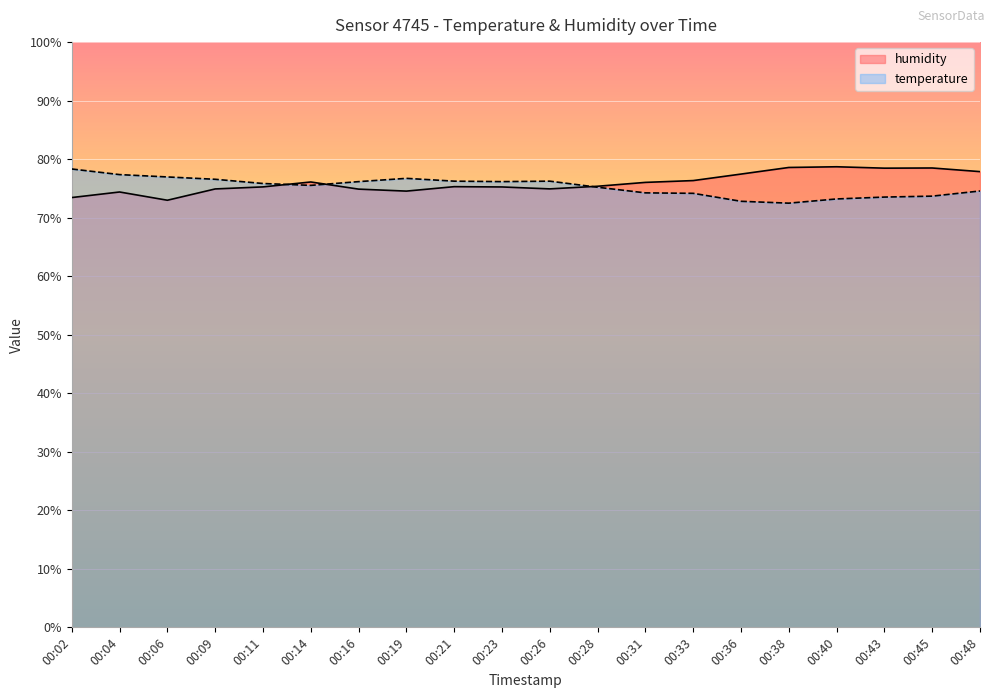

At which category does temperature reach its first local peak?

00:19